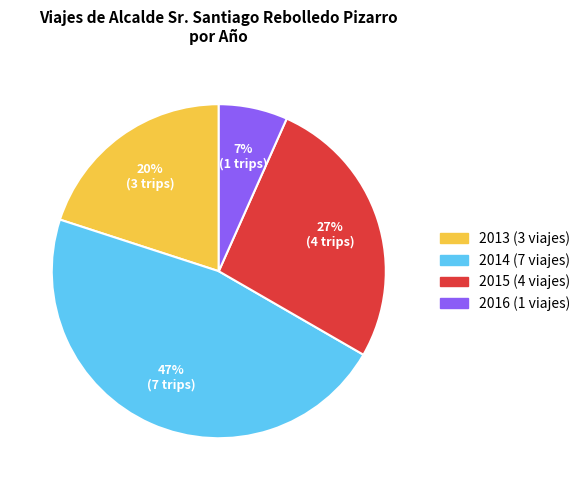

To the nearest percent, what percentage of the pie is 2013?

20%